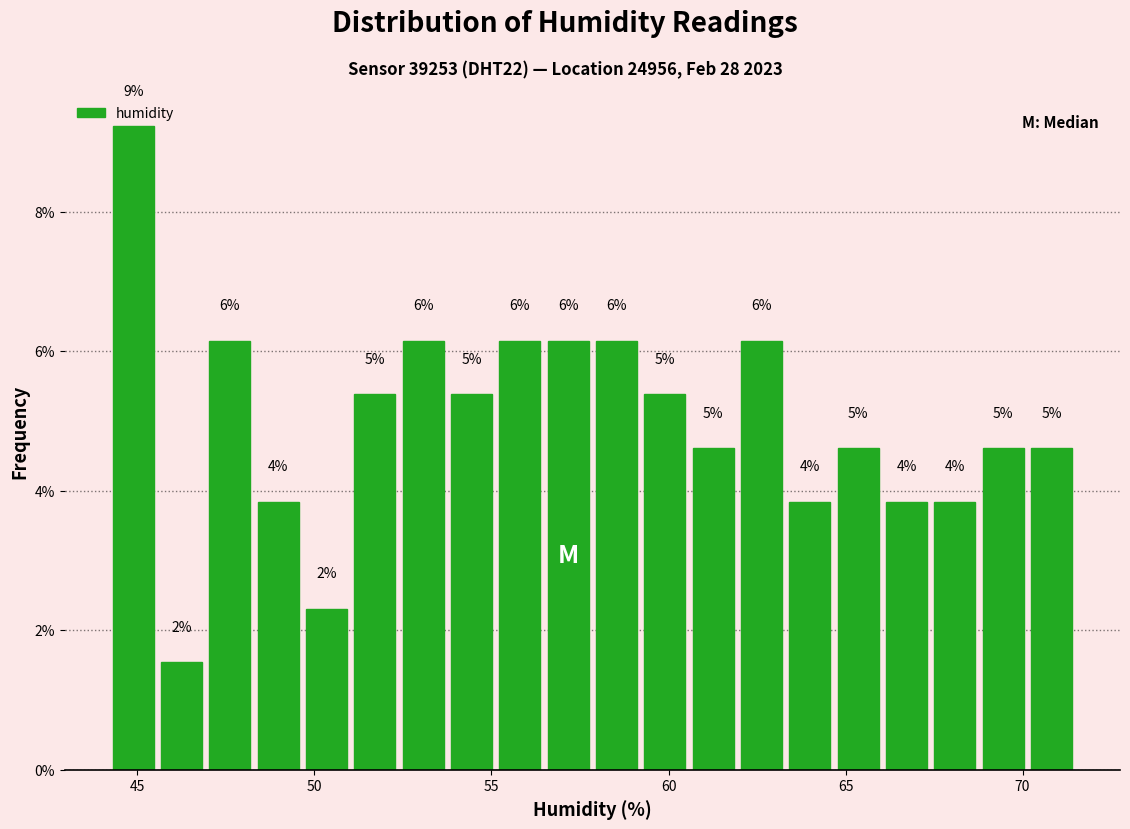

Read against the x-axis, roughly where is the centre of the tallest bar?

45.0